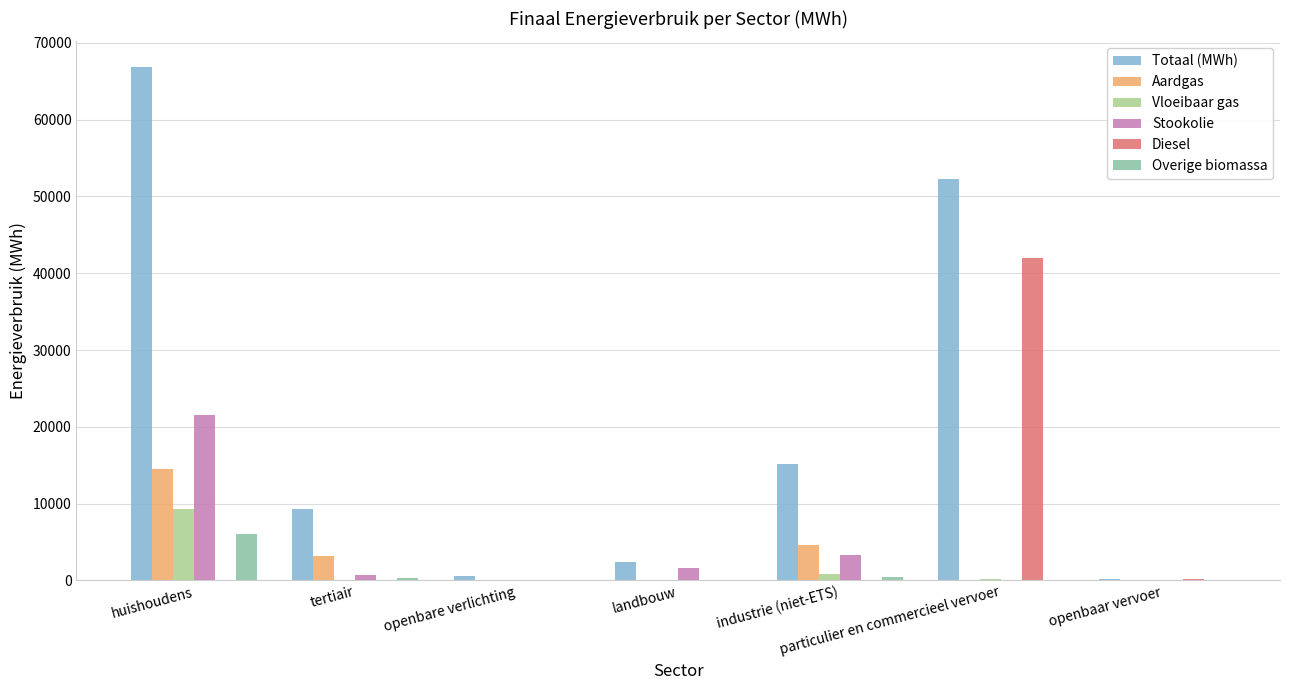

Is the value of Stookolie at landbouw greater than the value of Vloeibaar gas at openbare verlichting?

Yes